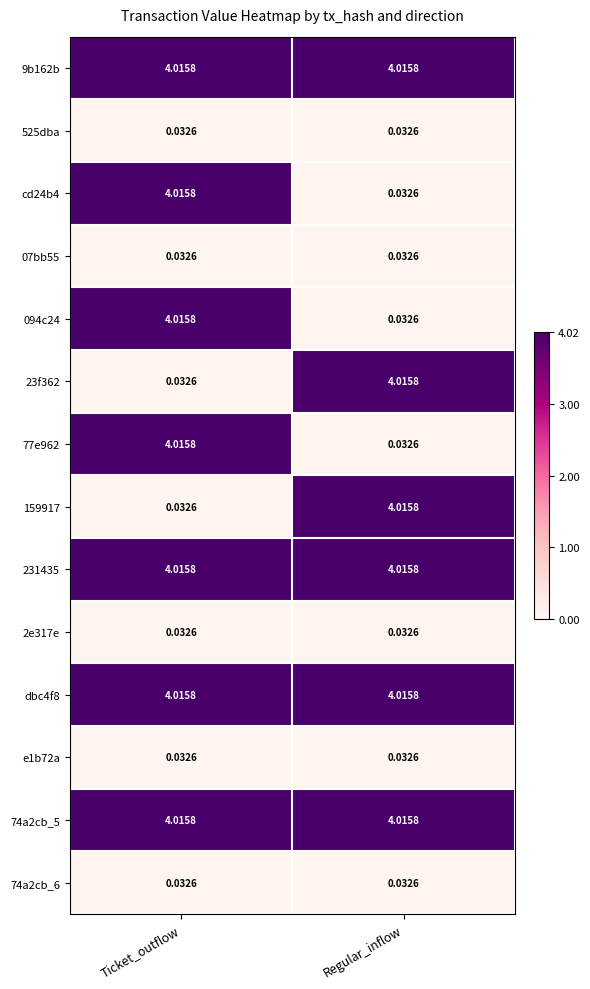

Is the value of 2e317e at Ticket_outflow greater than the value of 159917 at Regular_inflow?

No